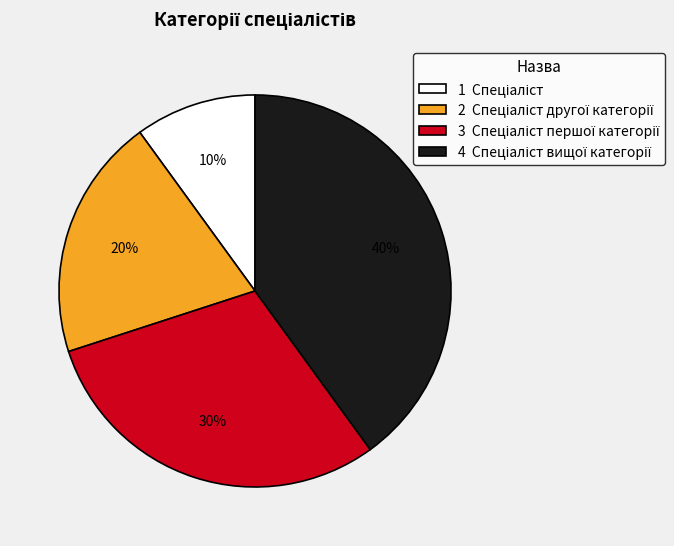

Does any single category account for the majority?

No